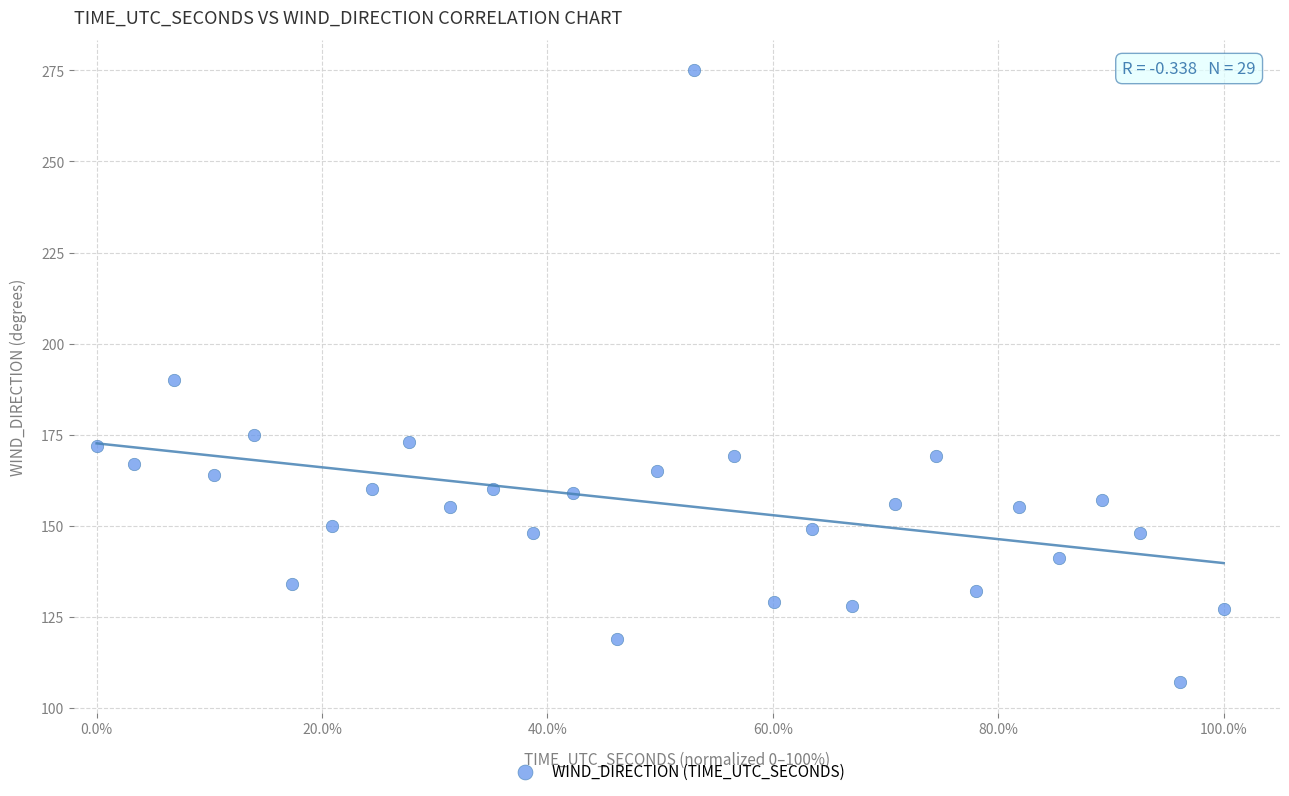

What is the range of Y values (max minus min)?

168